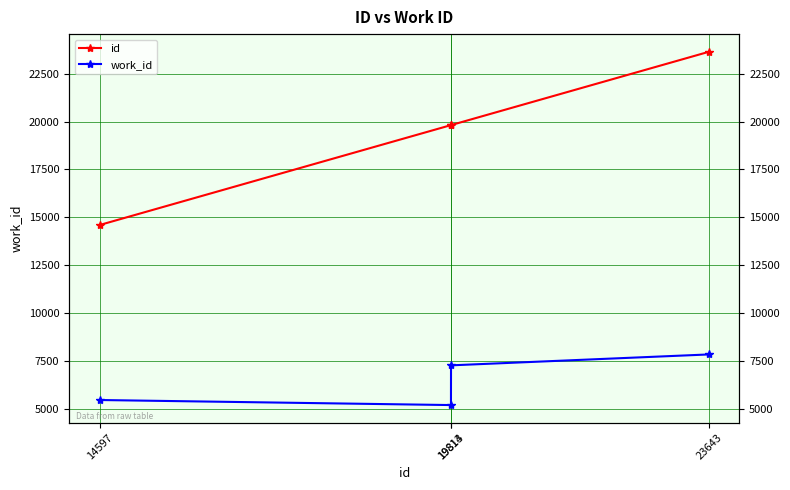

Rank the categories by id value from lowest to highest.

14597, 19813, 19814, 23643